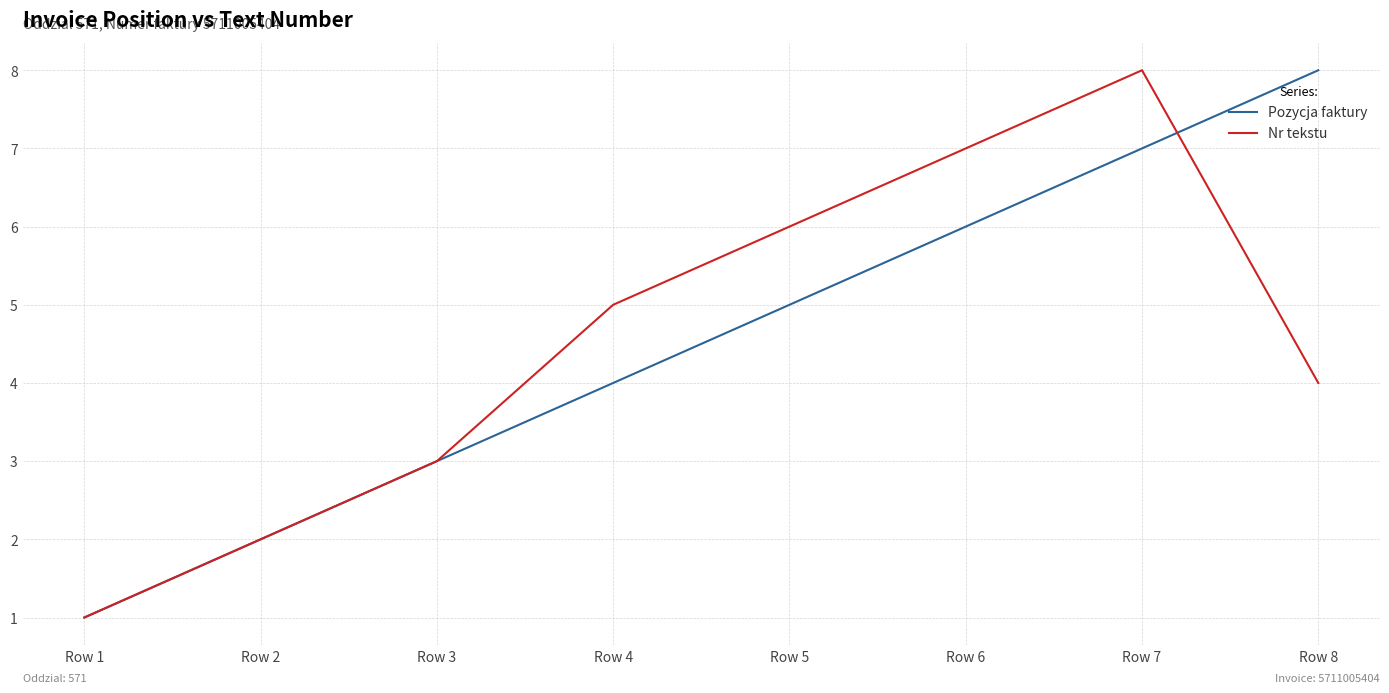

Rank the series at Row 8 from lowest to highest value.

Nr tekstu, Pozycja faktury